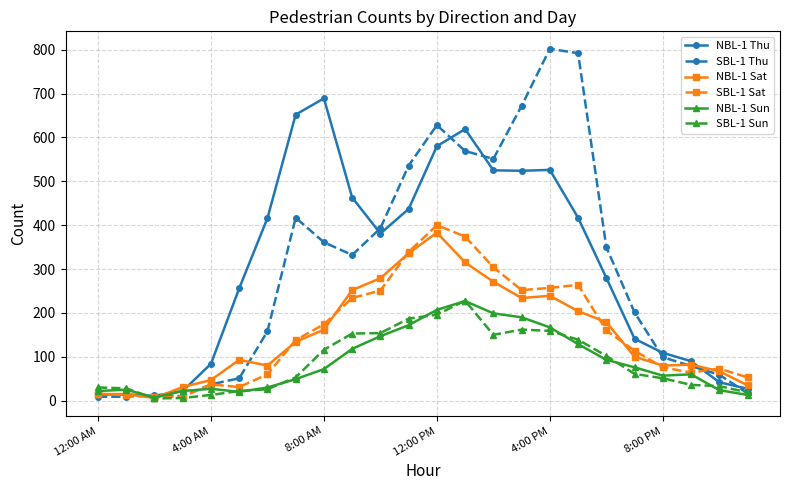

How many intersections are there between NBL-1 Sat and SBL-1 Sun?

1